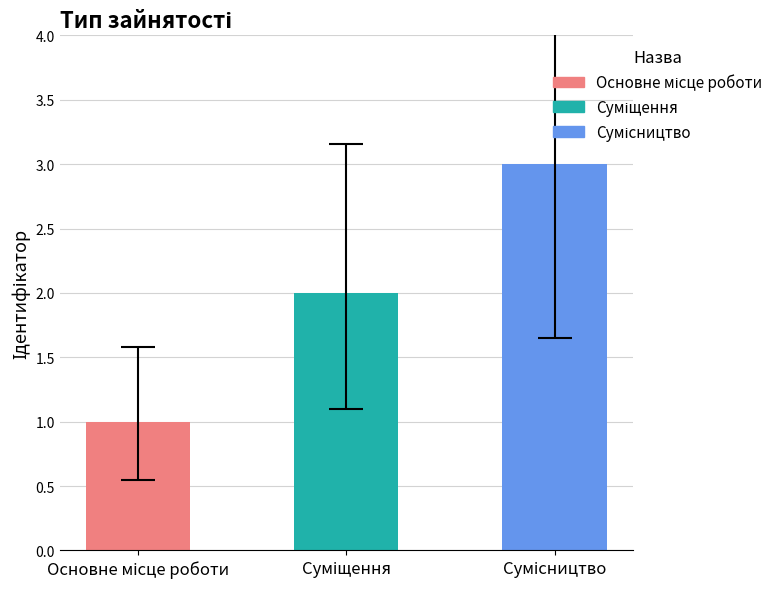

What is the sum of all values?

6